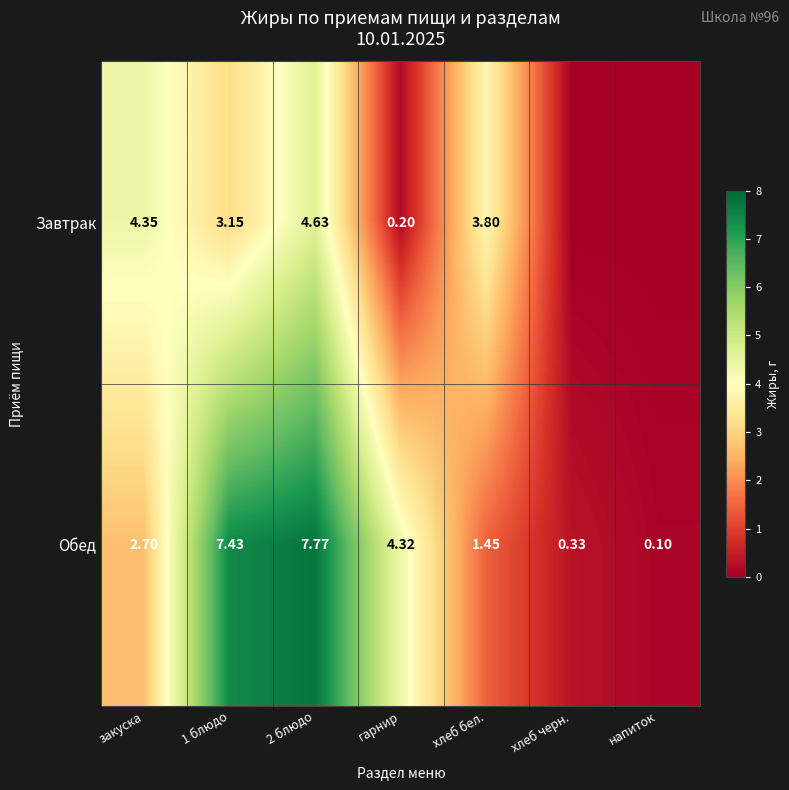

Where is Обед nearest to the value 3?

закуска